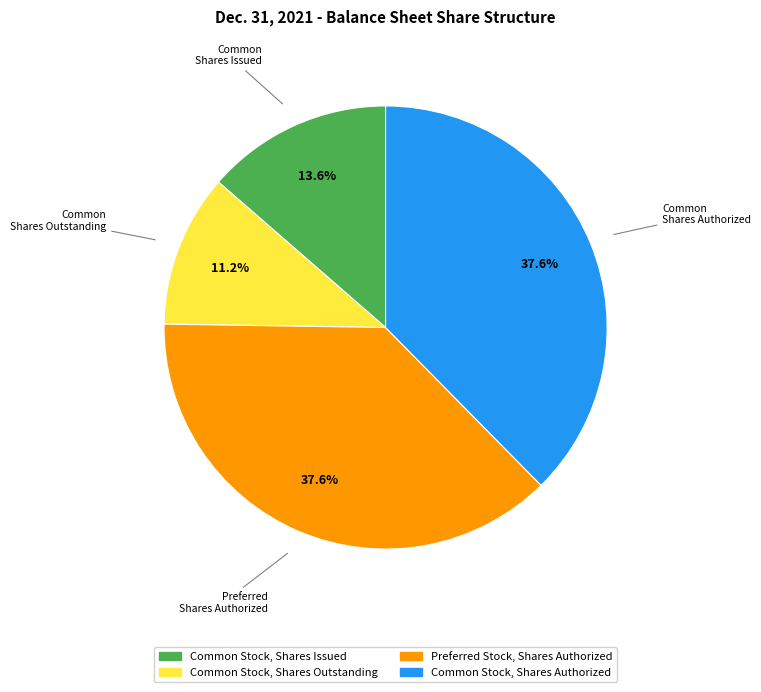

Is there any slice that represents more than half of the pie?

No